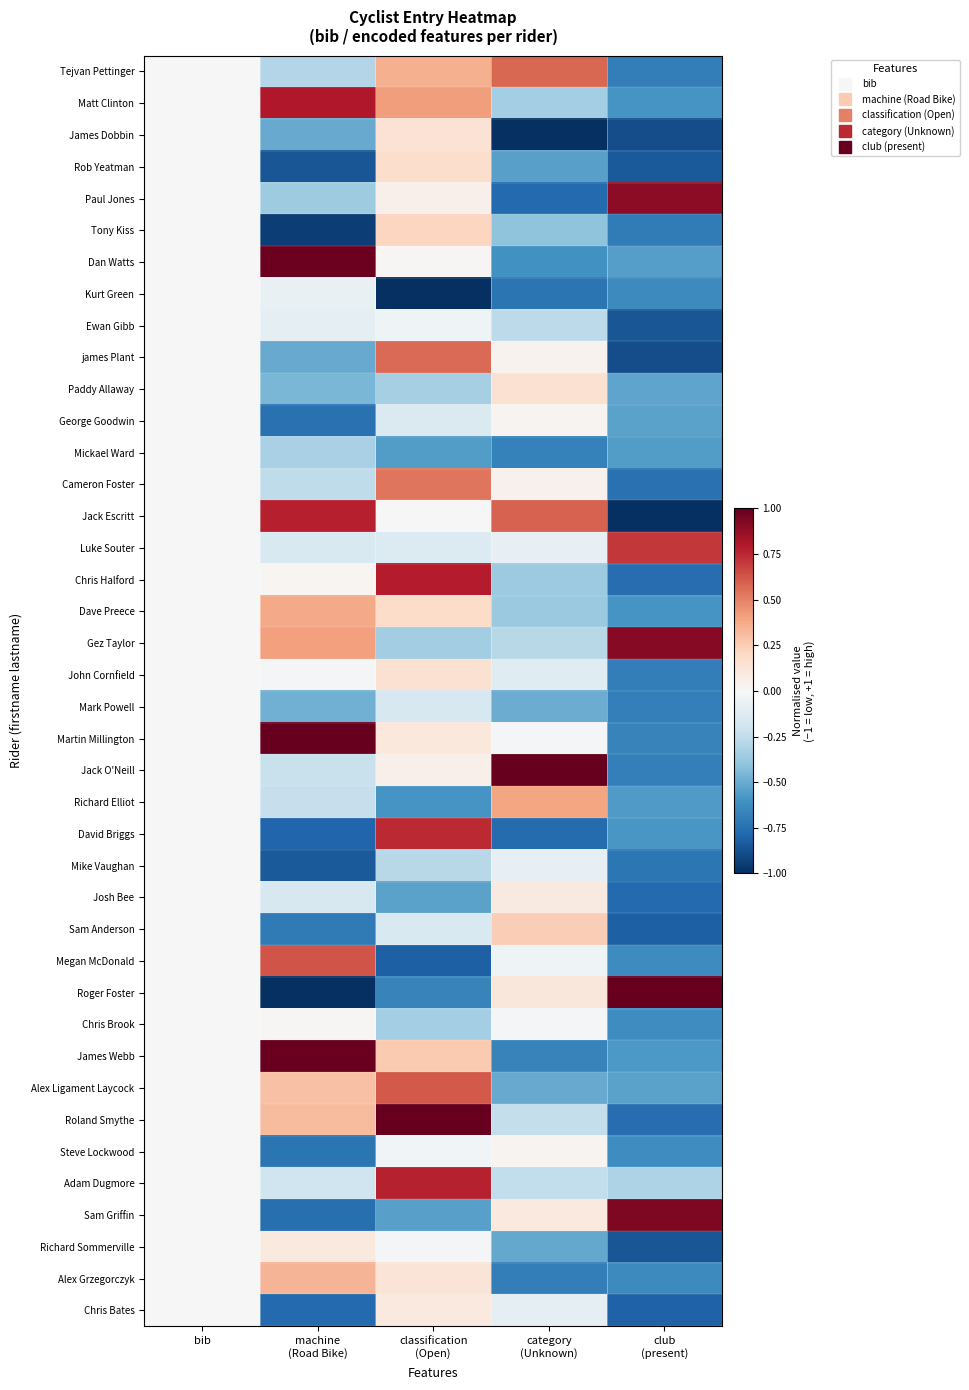

What is the greatest value displayed?

1.0